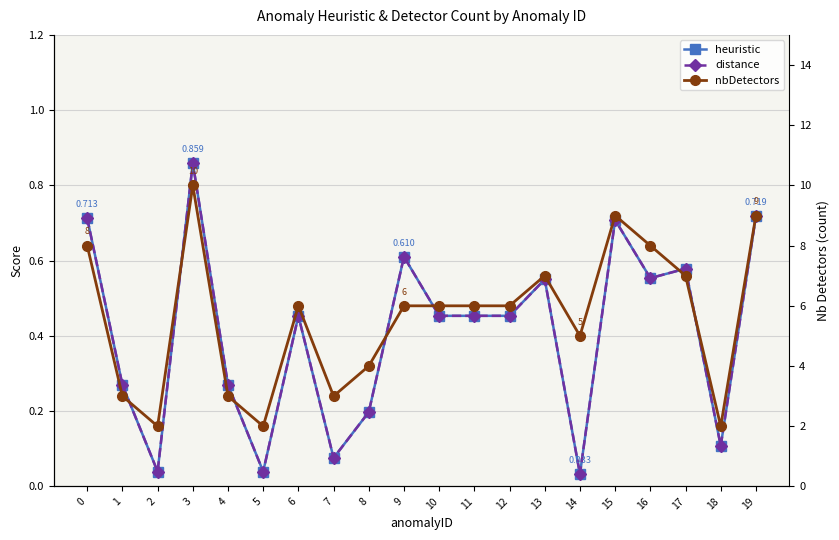

Is the value of distance at 14 greater than the value of nbDetectors at 6?

No